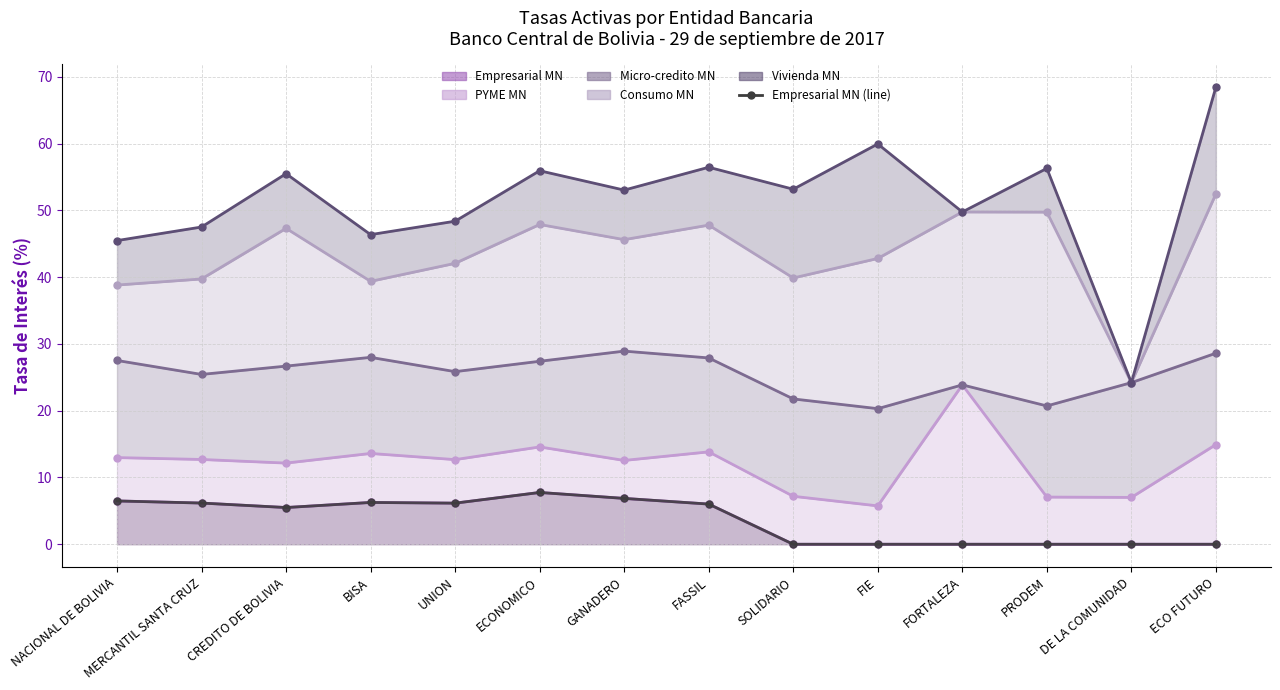

Rank the categories by value from lowest to highest.

SOLIDARIO, FIE, FORTALEZA, PRODEM, DE LA COMUNIDAD, ECO FUTURO, CREDITO DE BOLIVIA, FASSIL, UNION, MERCANTIL SANTA CRUZ, BISA, NACIONAL DE BOLIVIA, GANADERO, ECONOMICO